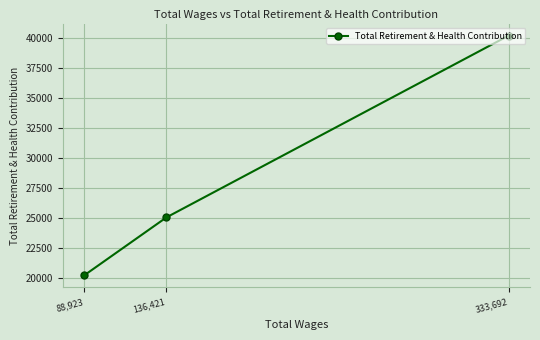

What is the smallest value displayed?

20175